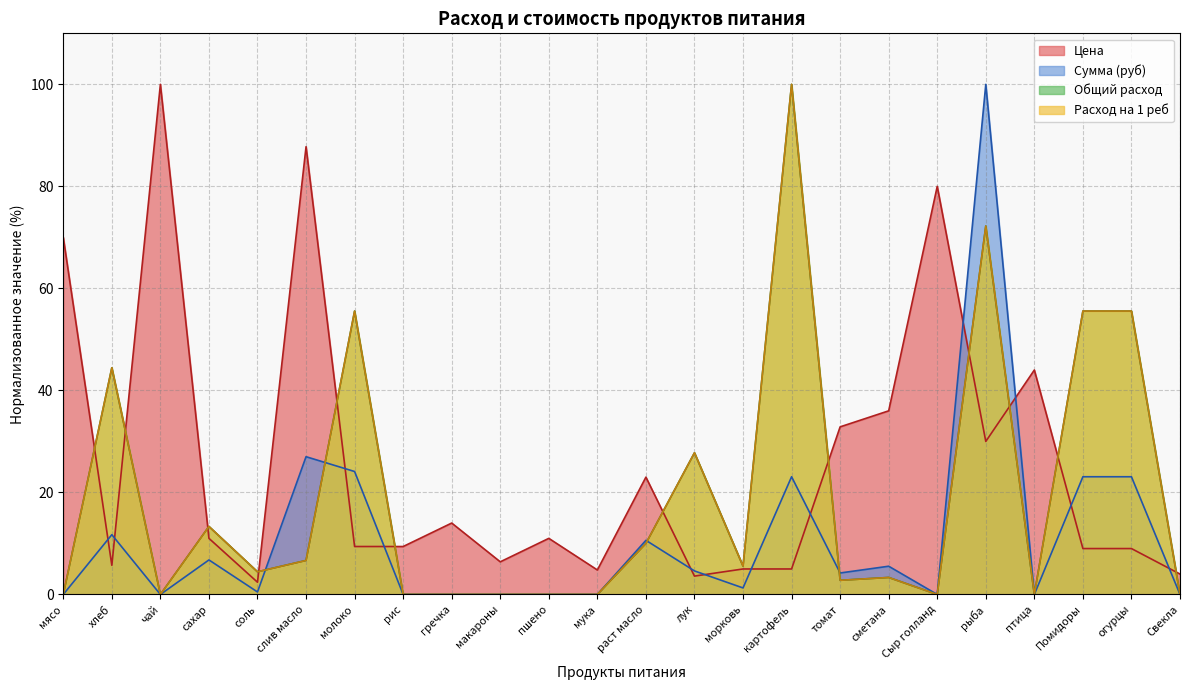

Where does the Общий расход series first go above 4?

хлеб